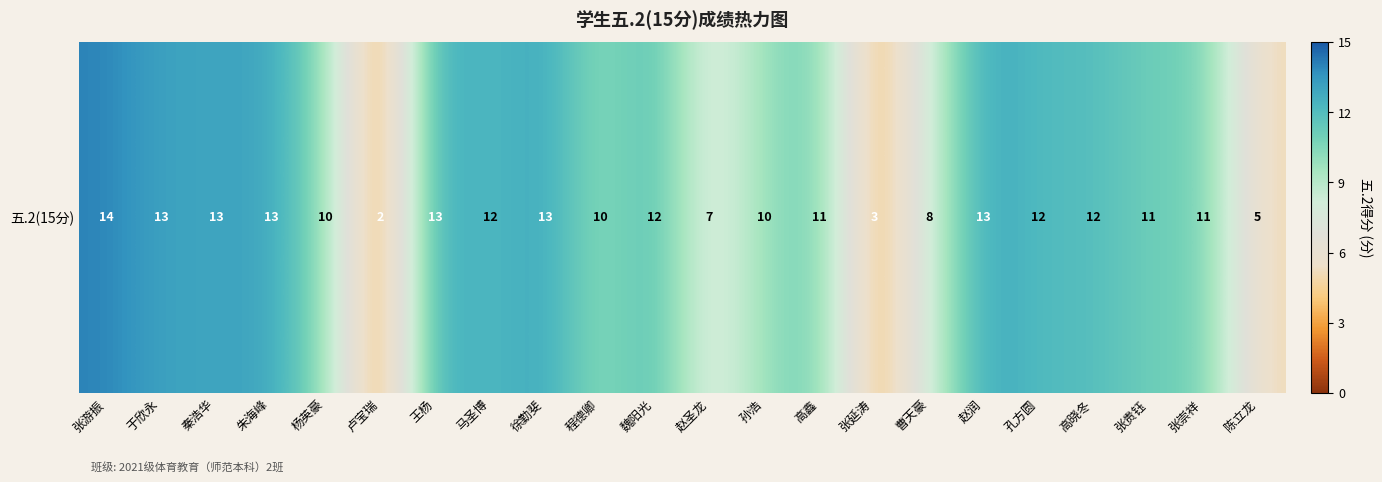

Reading left to right, transcribe all the data shown in this chart.

张游振=14	于欣永=13	秦浩华=13	朱海峰=13	杨英豪=10	卢宝瑞=2	王杨=13	马圣博=12	徐勤斐=13	程德卿=10	魏阳光=12	赵圣龙=7	孙浩=10	高鑫=11	张延涛=3	曹天豪=8	赵润=13	孔方圆=12	高晓冬=12	张贵钰=11	张崇祥=11	陈立龙=5